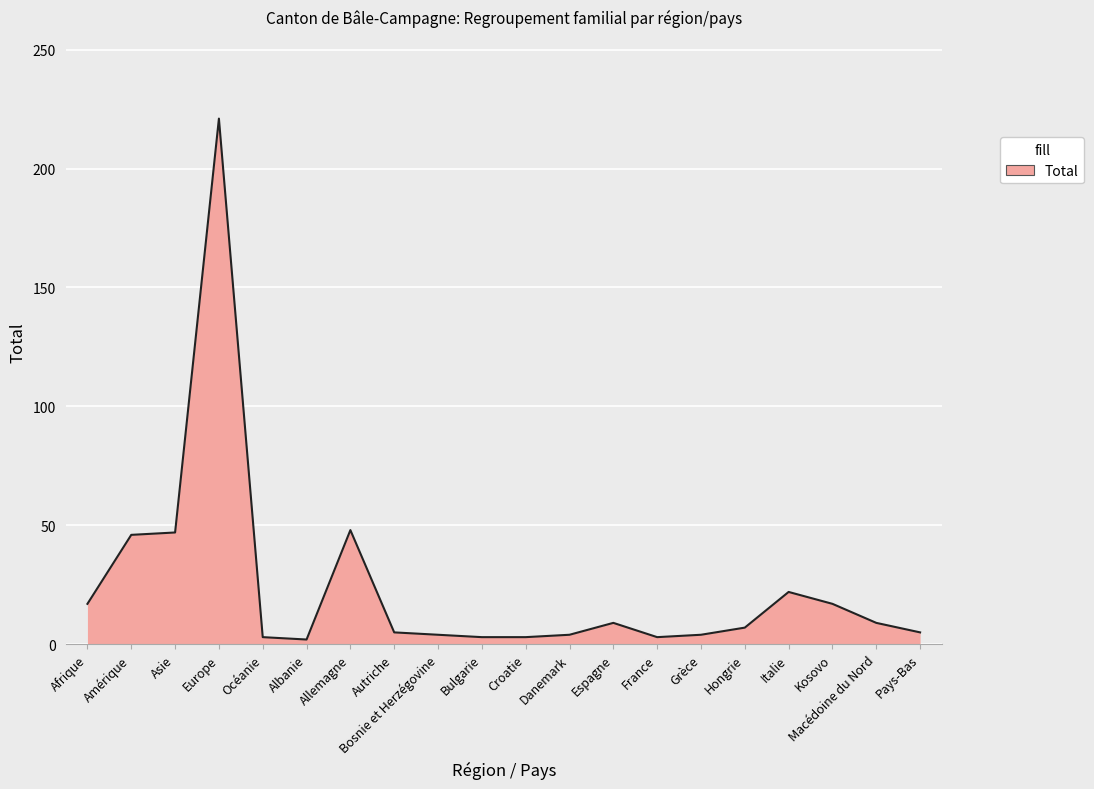

Which category has the highest value across all series?

Europe